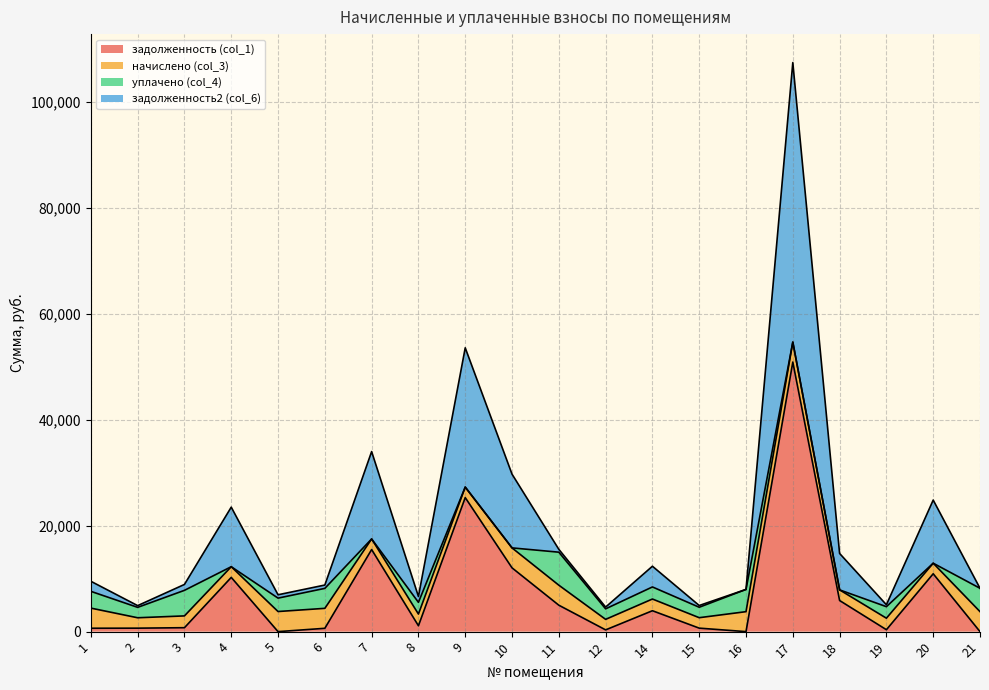

True or false: задолженность (col_1) and задолженность2 (col_6) cross at least once.

False